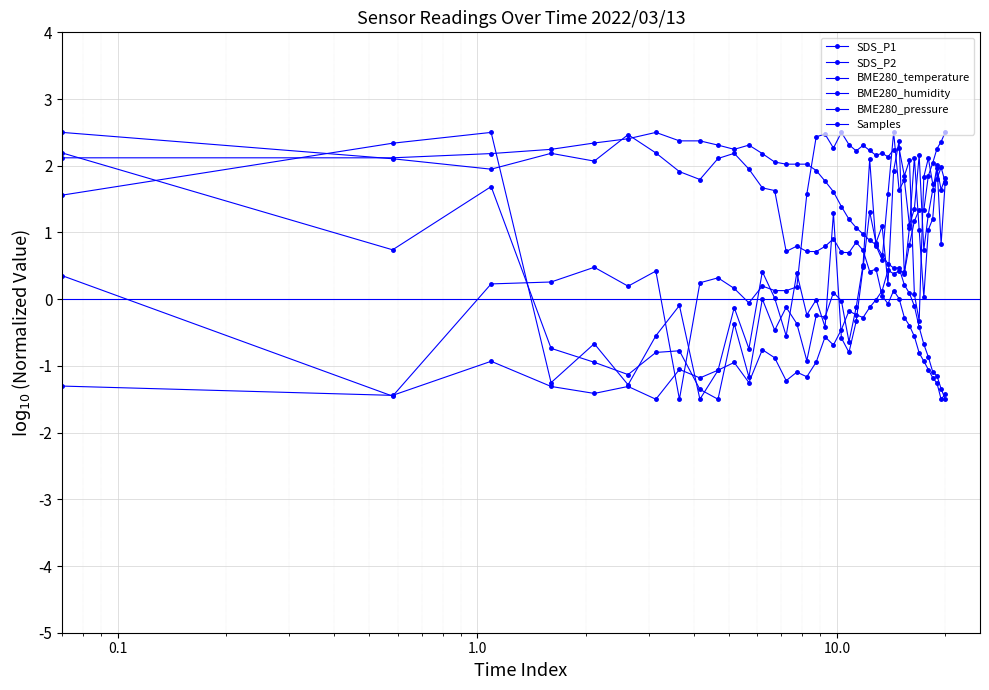

Does the chart have visible grid lines?

Yes